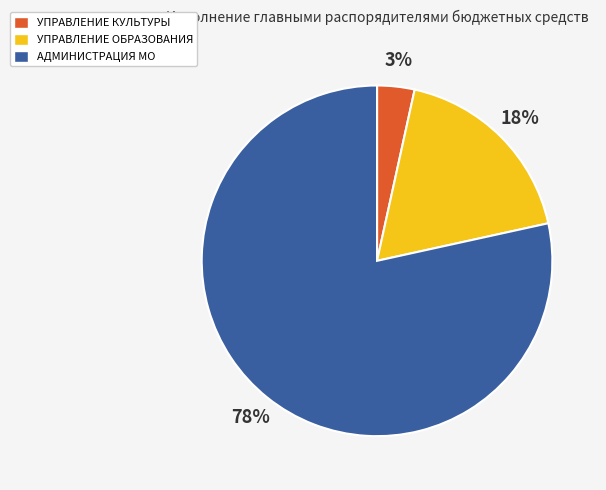

What percentage is the УПРАВЛЕНИЕ КУЛЬТУРЫ slice, to the nearest percent?

3%